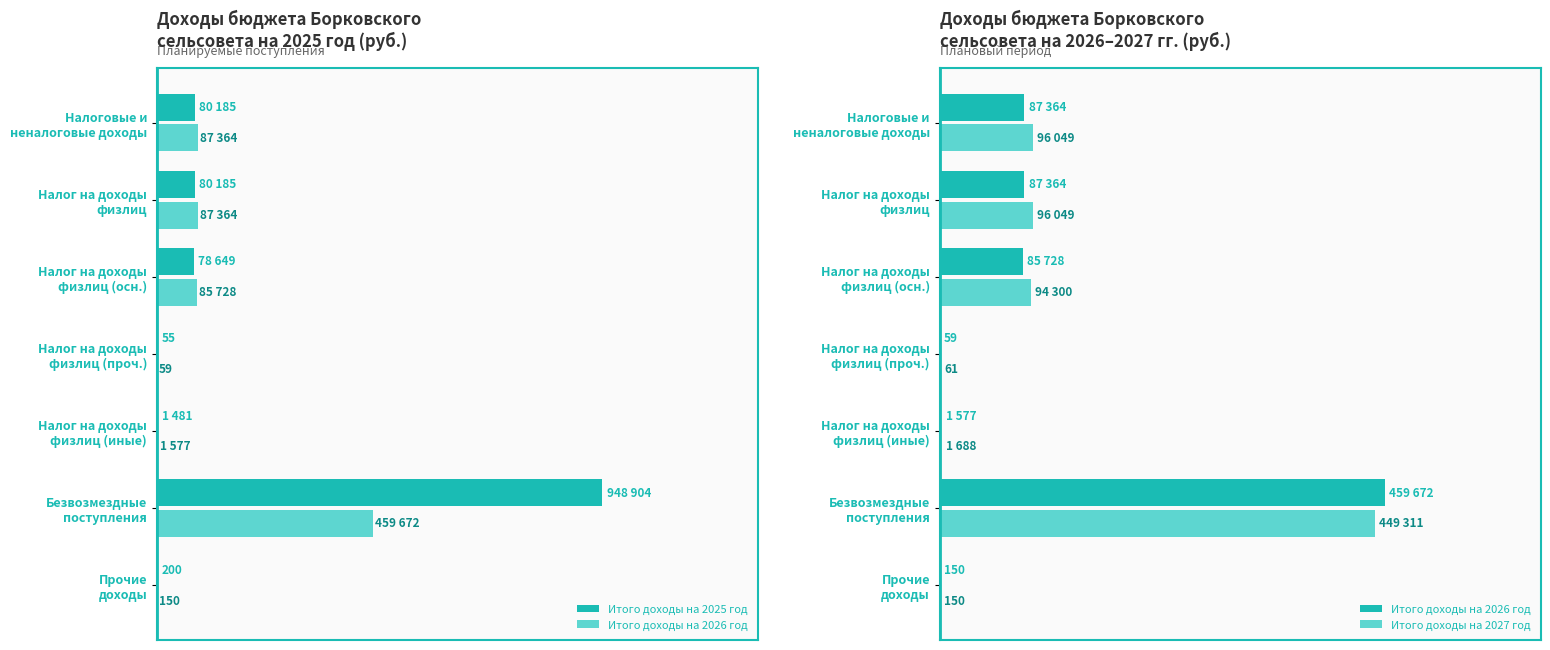

How many groups of bars are there?

7